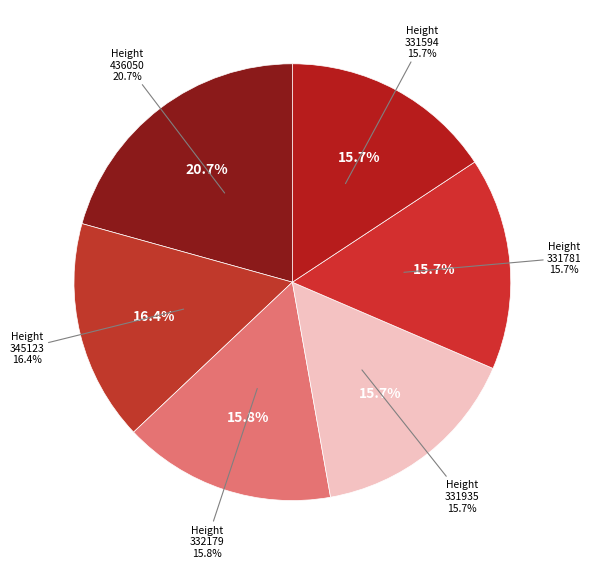

Which slice is the largest?

Ordinary Payment
(Height 436050)